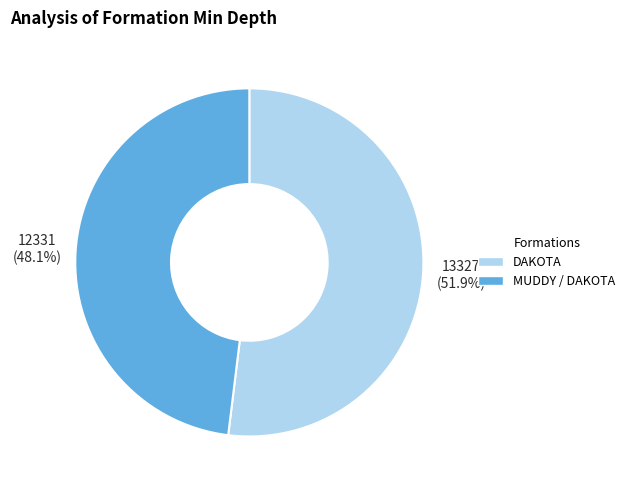

To the nearest percent, what is the combined percentage of DAKOTA and MUDDY / DAKOTA?

100%